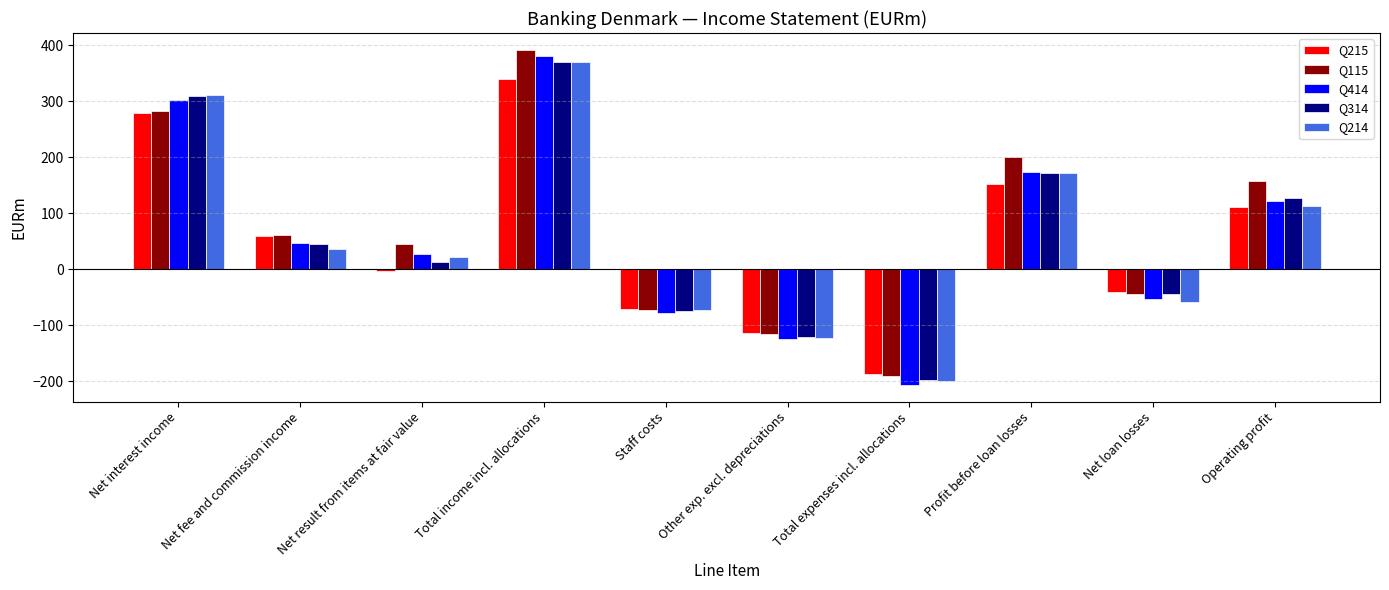

Are the bars horizontal?

No